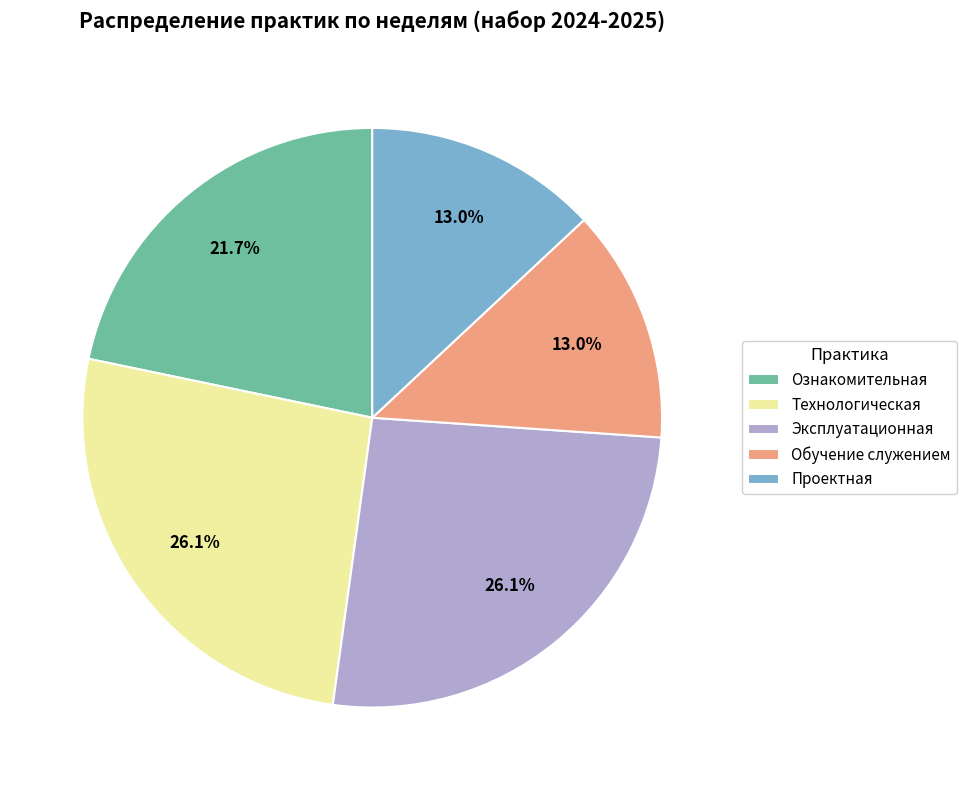

What is the ratio of the value at Ознакомительная to the value at Эксплуатационная?

0.8